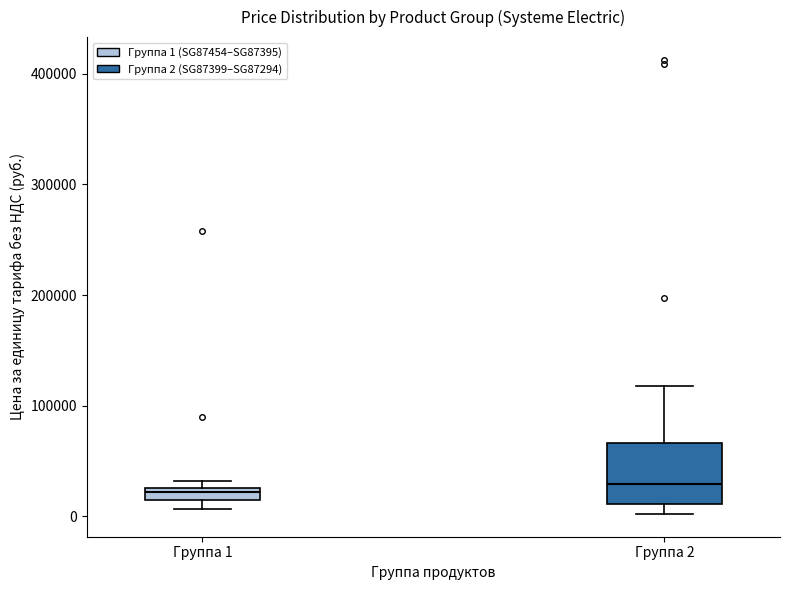

Comparing the boxes themselves (not the whiskers), which one is the tallest?

Группа 2